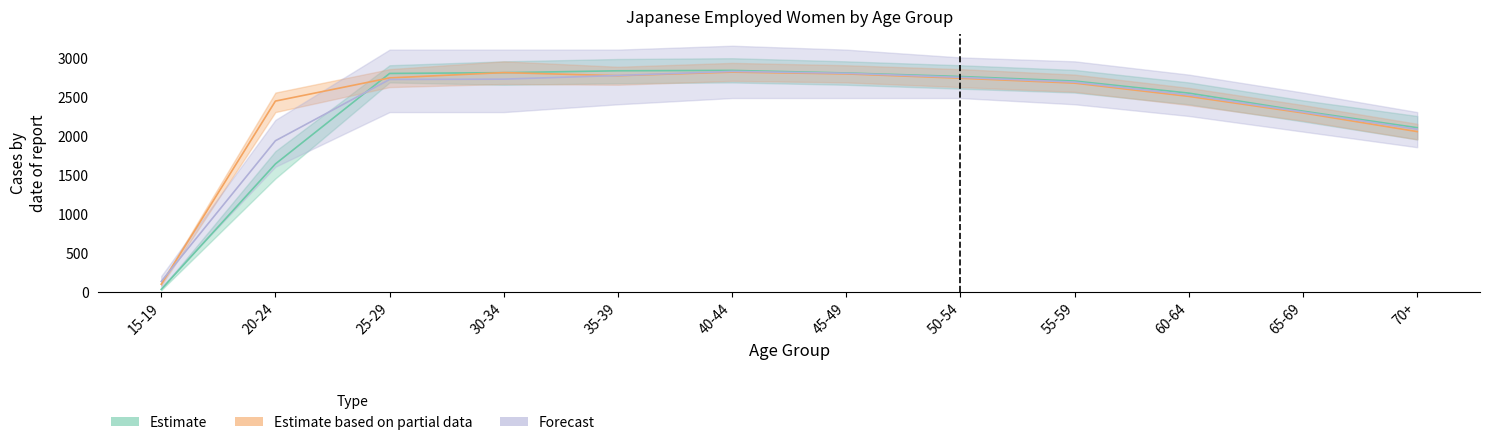

Reading left to right, what are all the values shown in this chart?

Estimate: 15-19=29	20-24=1636	25-29=2795	30-34=2805	35-39=2829	40-44=2834	45-49=2801	50-54=2756	55-59=2698	60-64=2543	65-69=2312	70+=2100
Estimate based on partial data: 15-19=95	20-24=2441	25-29=2738	30-34=2806	35-39=2766	40-44=2812	45-49=2789	50-54=2734	55-59=2671	60-64=2501	65-69=2289	70+=2050
Forecast: 15-19=131	20-24=1933	25-29=2718	30-34=2722	35-39=2769	40-44=2821	45-49=2797	50-54=2745	55-59=2684	60-64=2520	65-69=2301	70+=2080